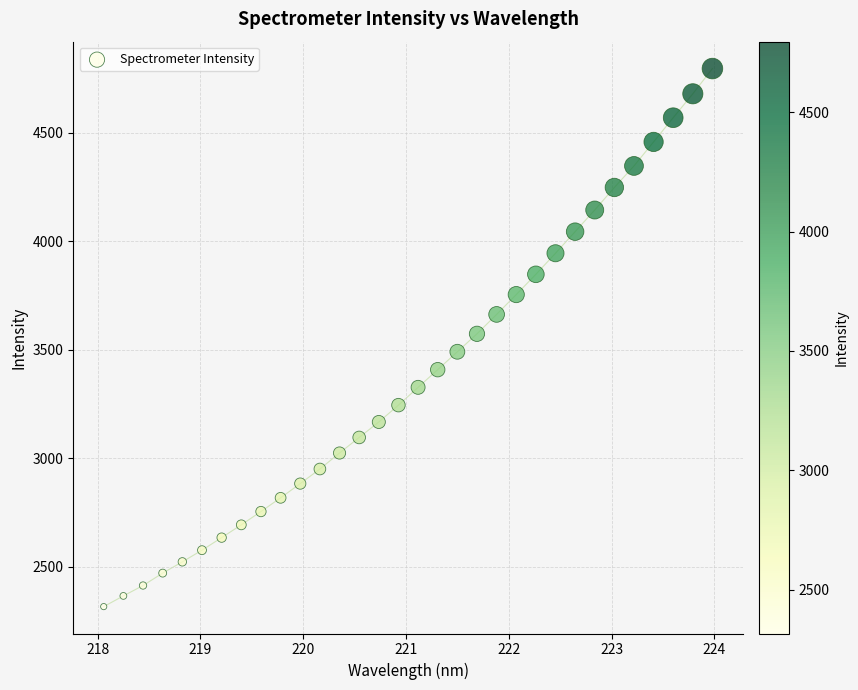

What is the range of Y values (max minus min)?

2479.4